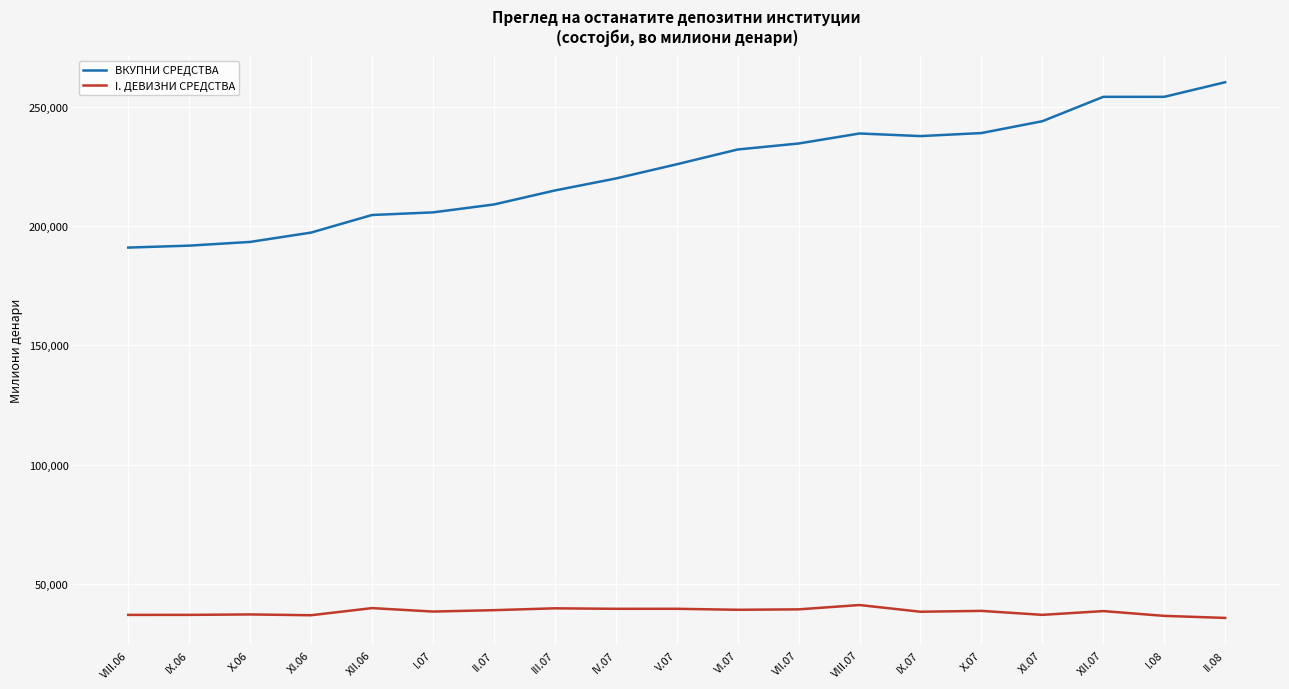

Rank the series at X.07 from lowest to highest value.

I. ДЕВИЗНИ СРЕДСТВА, ВКУПНИ СРЕДСТВА